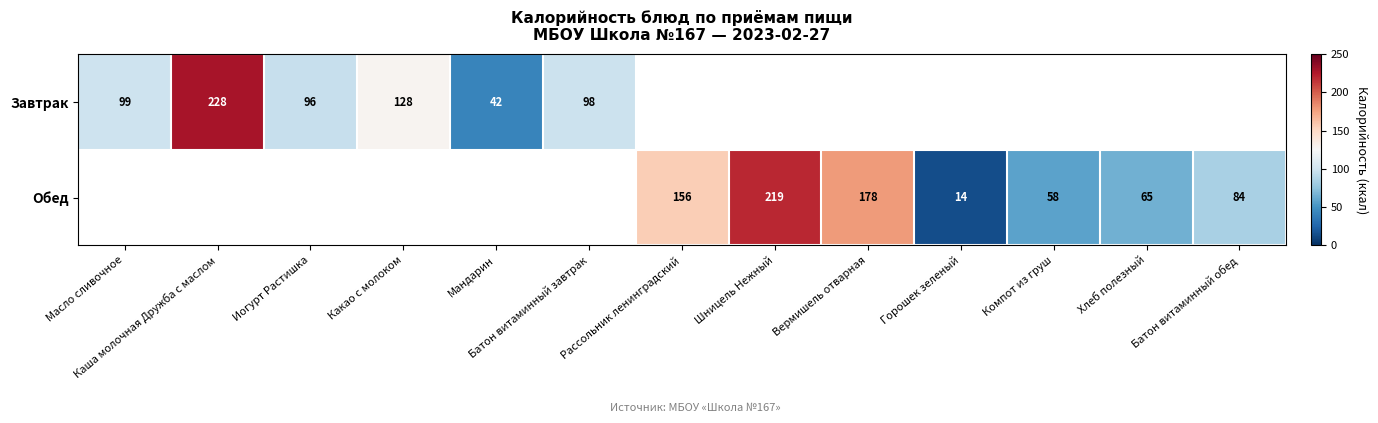

True or false: Завтрак has a value of 150 at Каша молочная Дружба с маслом.

False